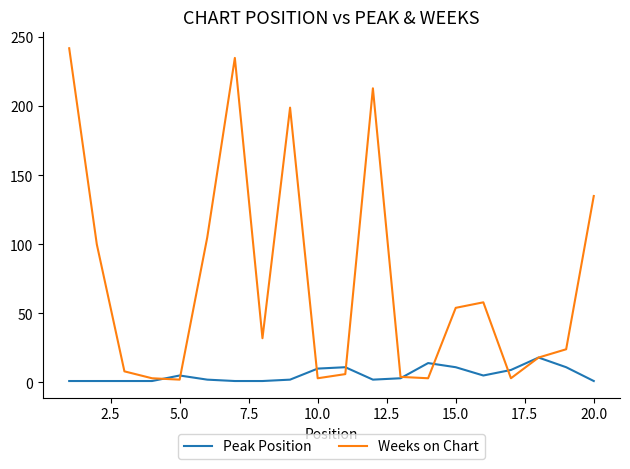

Which series has the largest total across all categories?

Weeks on Chart